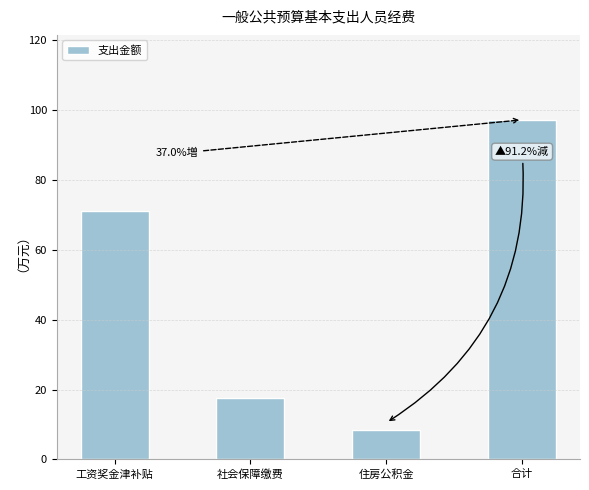

What is the change in value from 社会保障缴费 to 合计?

+79.4